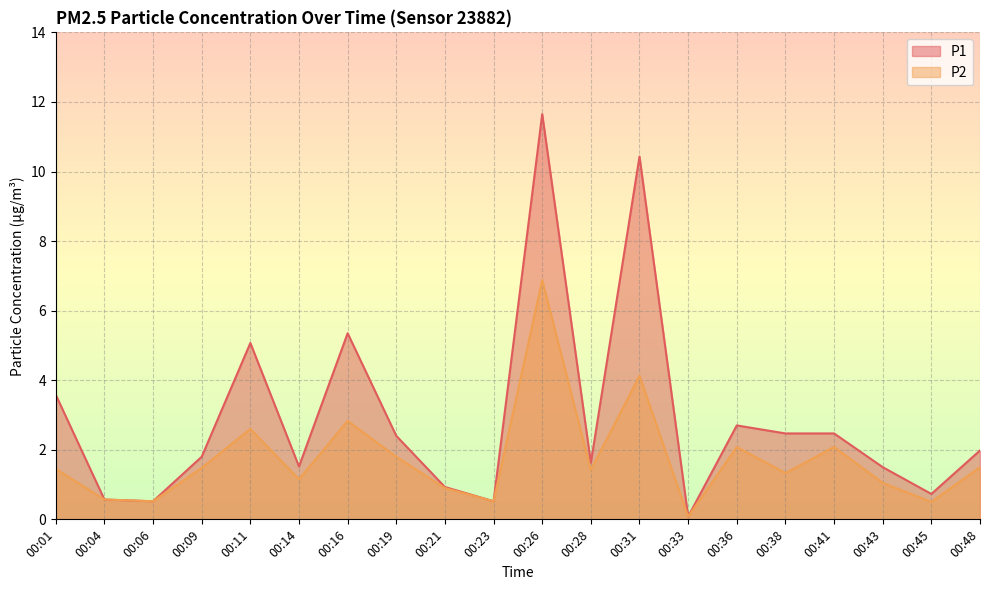

At which category does the chart reach its peak across all series?

00:26